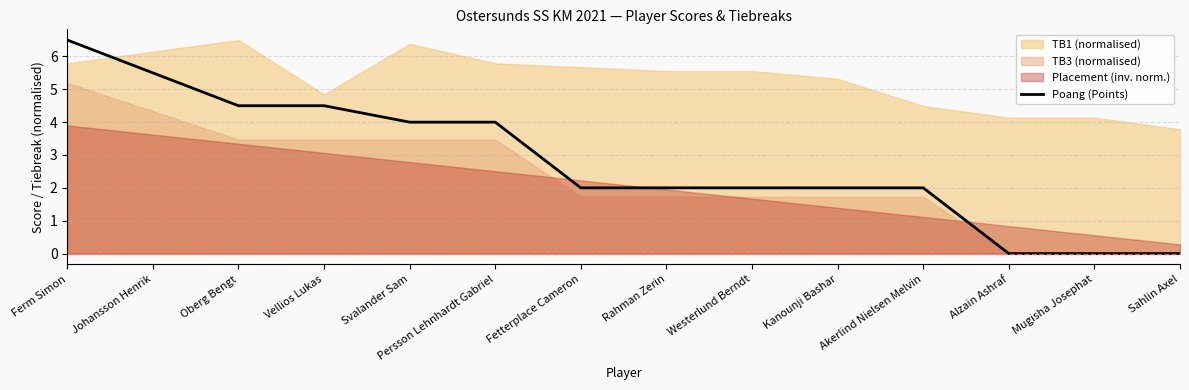

How many lines are shown in the chart?

1